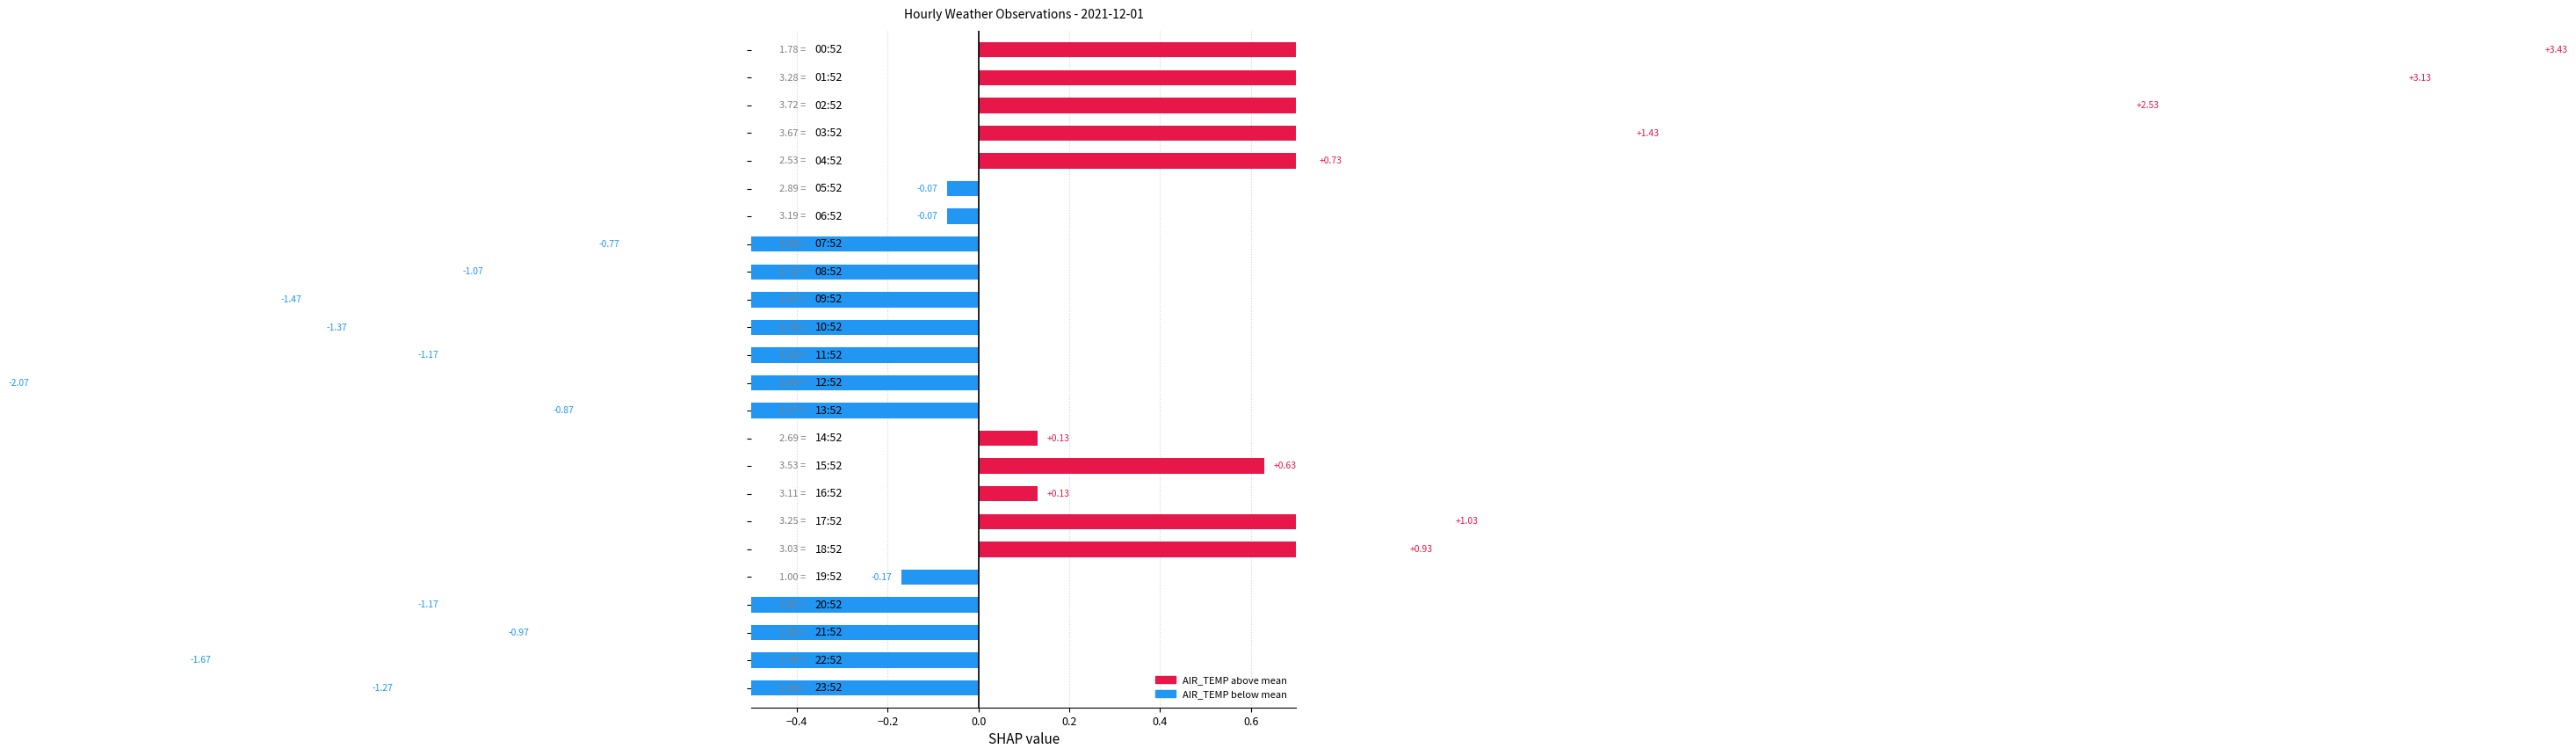

The value at −0.4 is 0.7. True or false?

False